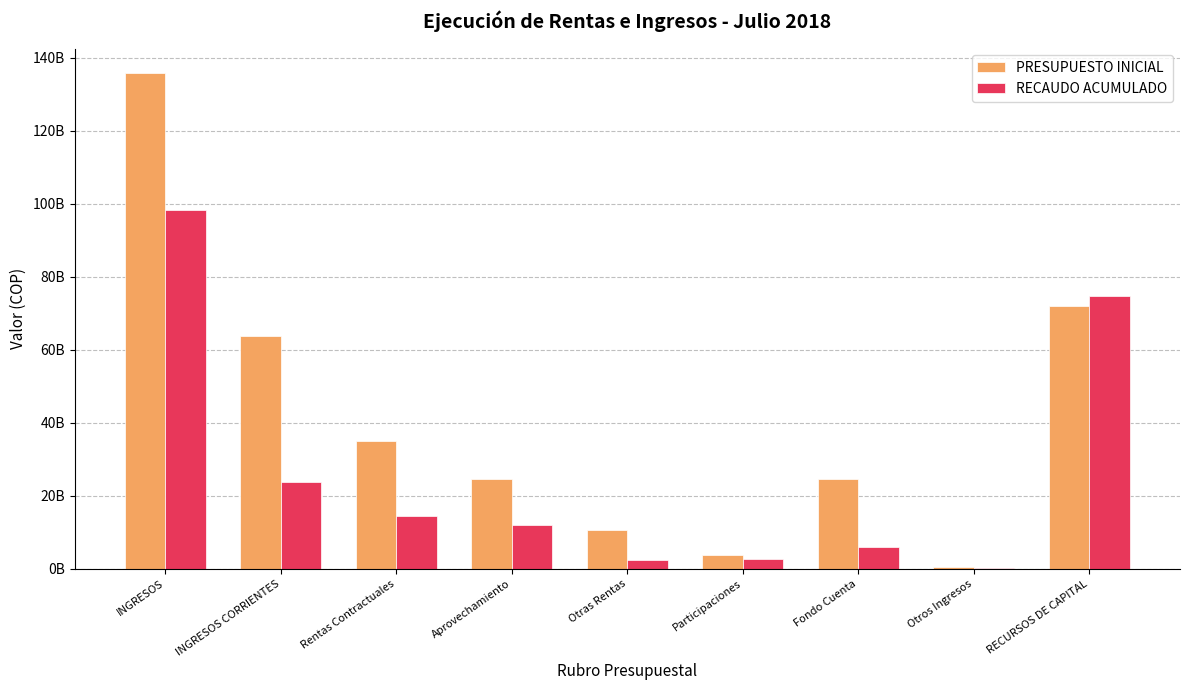

True or false: RECAUDO ACUMULADO has a value of 1421041643 at Participaciones.

False